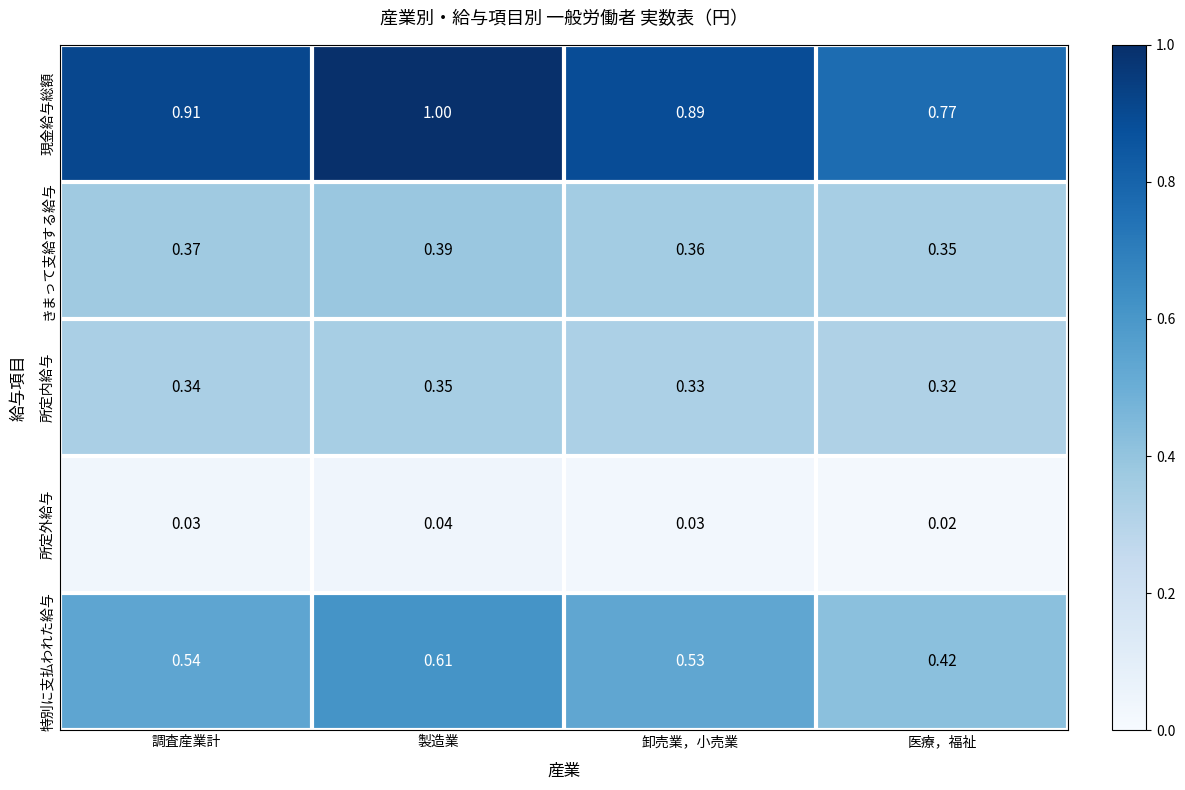

At how many categories does at least one series exceed 0?

4